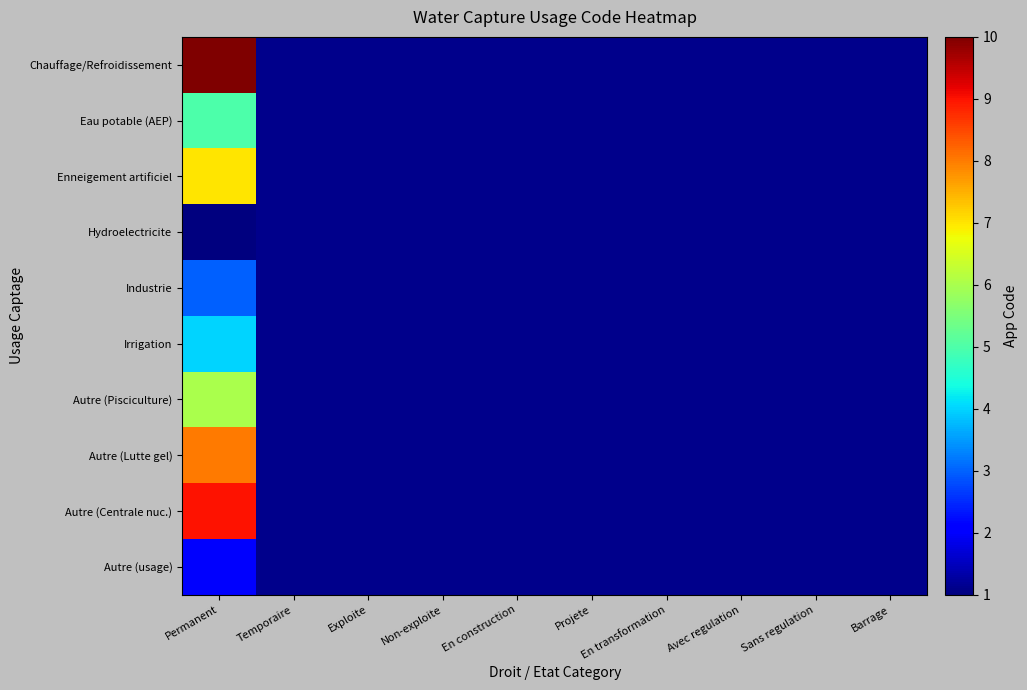

What is the minimum value shown in the chart?

1.0